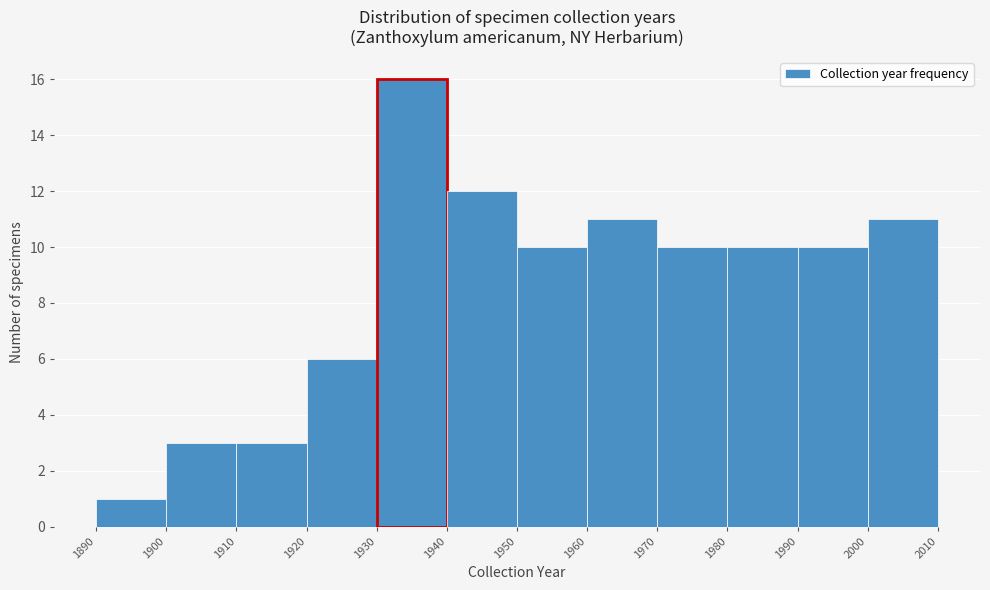

Reading left to right, list every bar in this chart as the range it spans on the x-axis followed by its height. The values are not printed on the chart, so give them approximately, as read against the axis.

1890 to 1900: 1
1900 to 1910: 3
1910 to 1920: 3
1920 to 1930: 6
1930 to 1940: 16
1940 to 1950: 12
1950 to 1960: 10
1960 to 1970: 11
1970 to 1980: 10
1980 to 1990: 10
1990 to 2000: 10
2000 to 2010: 11